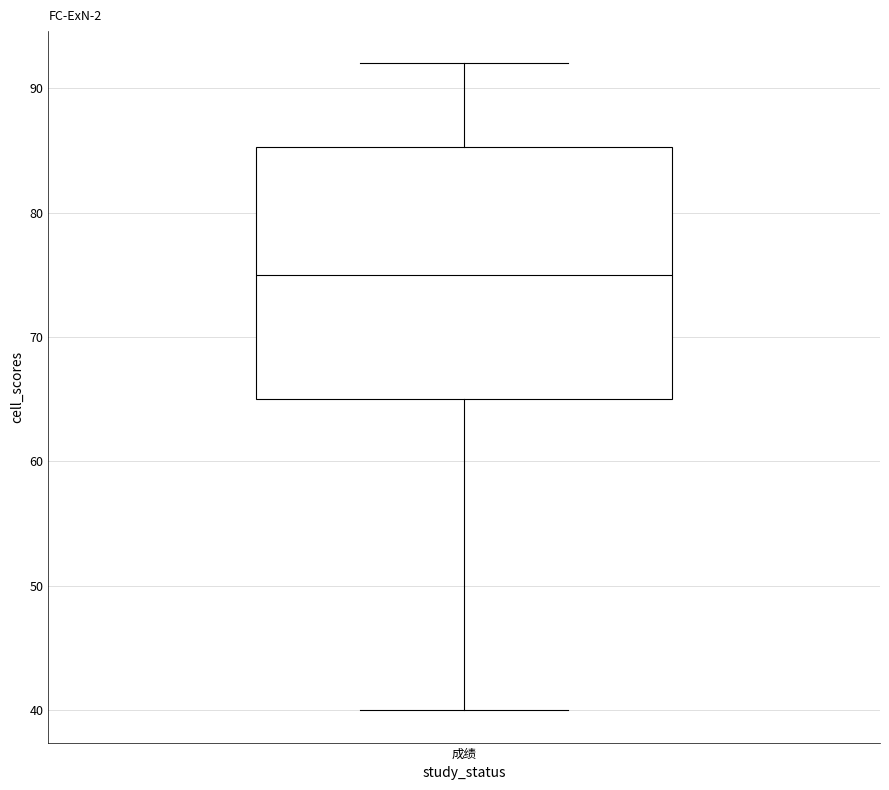

Transcribe this box plot: give where the median line is, the range the box spans, and where the two whiskers end, as read against the y-axis. The values are not printed on the chart, so give them approximately, as read against the axis.

median 75, box 65 to 85, whiskers 40 to 92